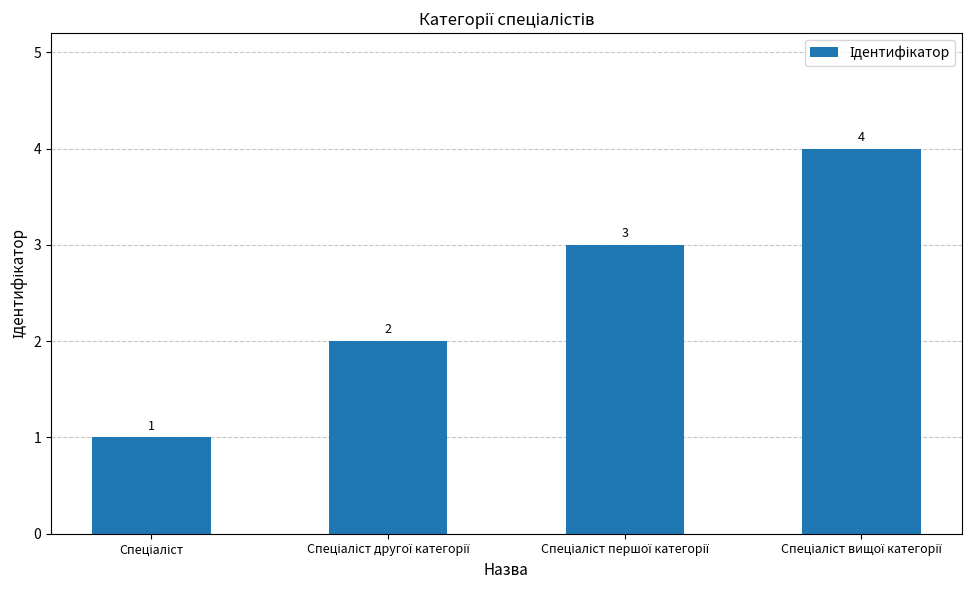

What is the difference between the maximum and minimum values?

3